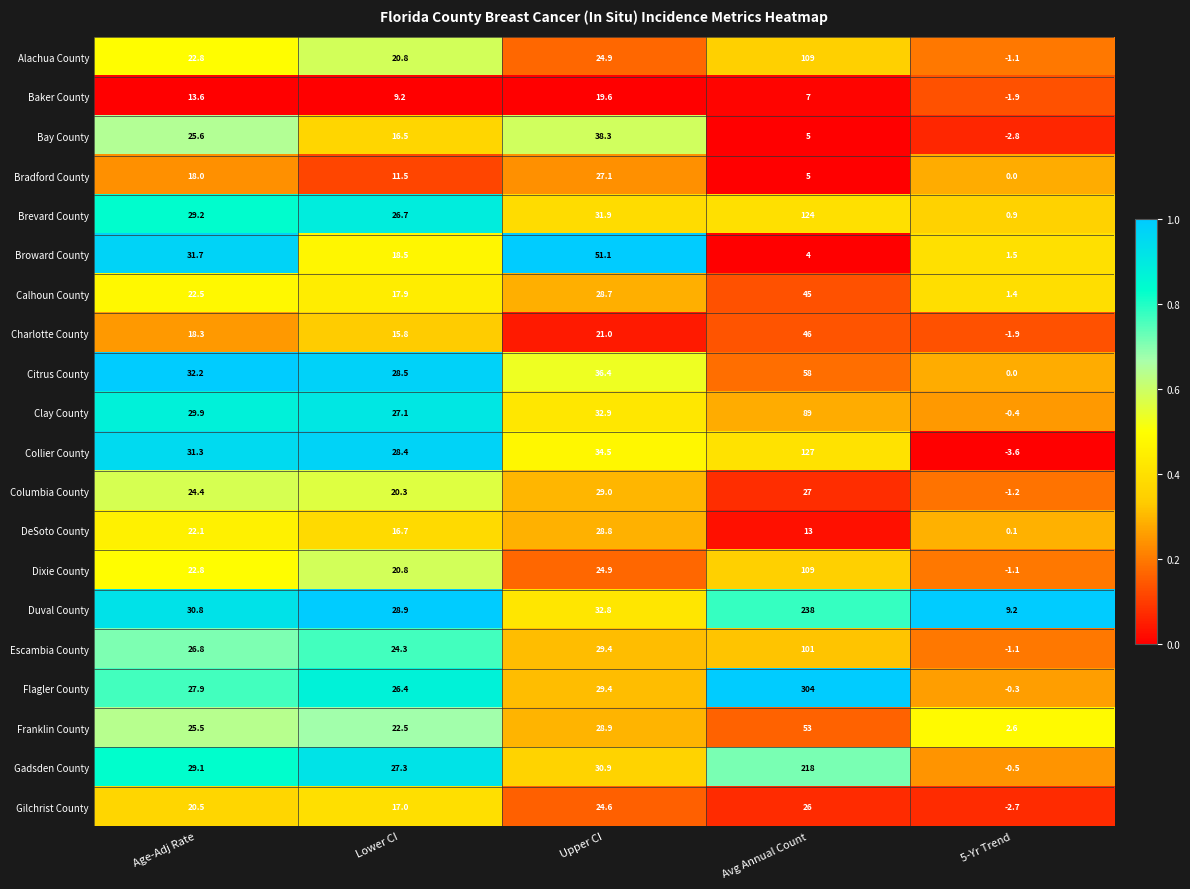

What is the average value of the Collier County series?

43.5